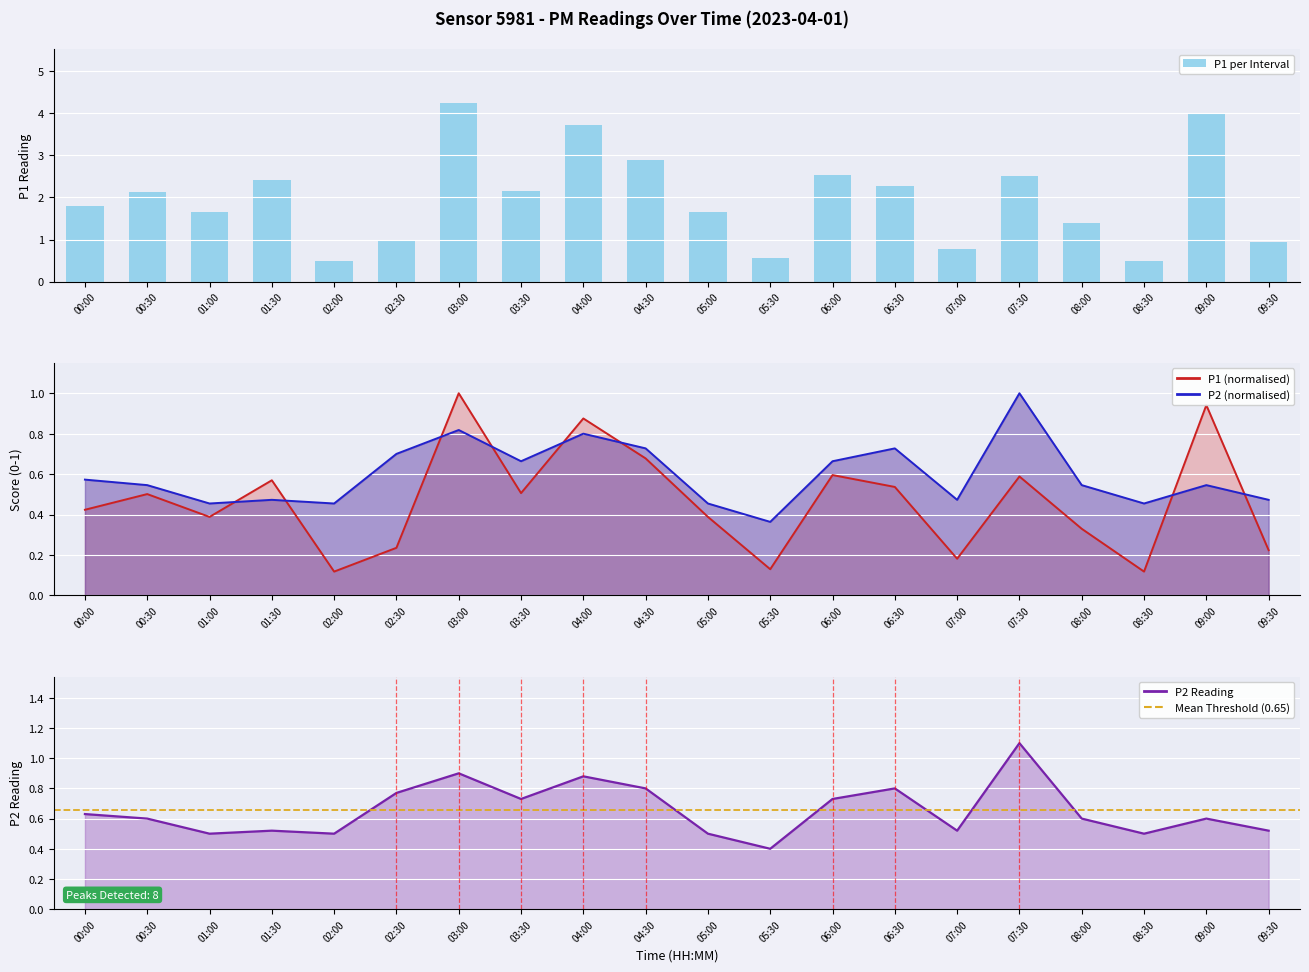

Where does the P1 series first go above 2?

00:30